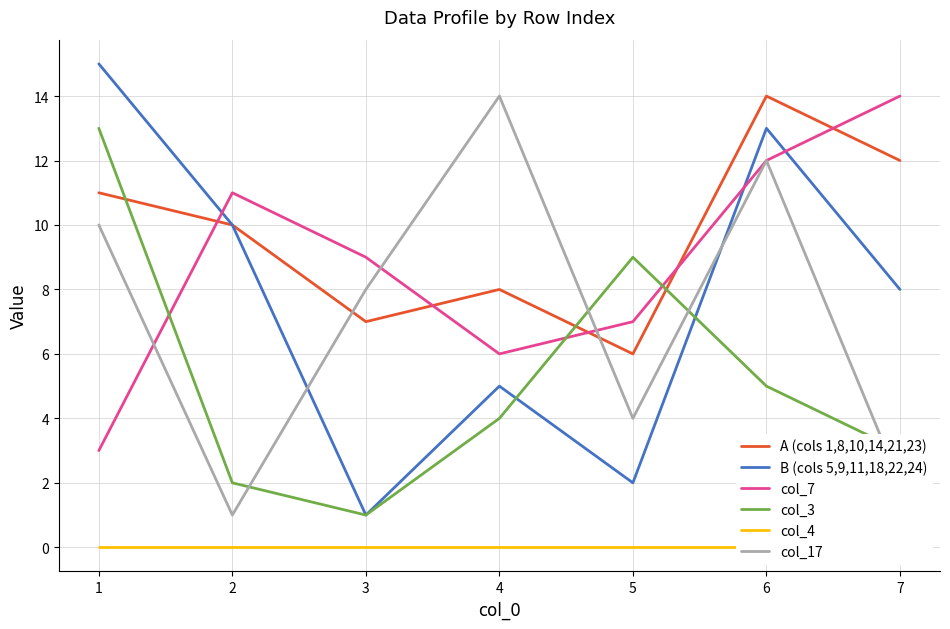

At how many categories does at least one series exceed 13?

4